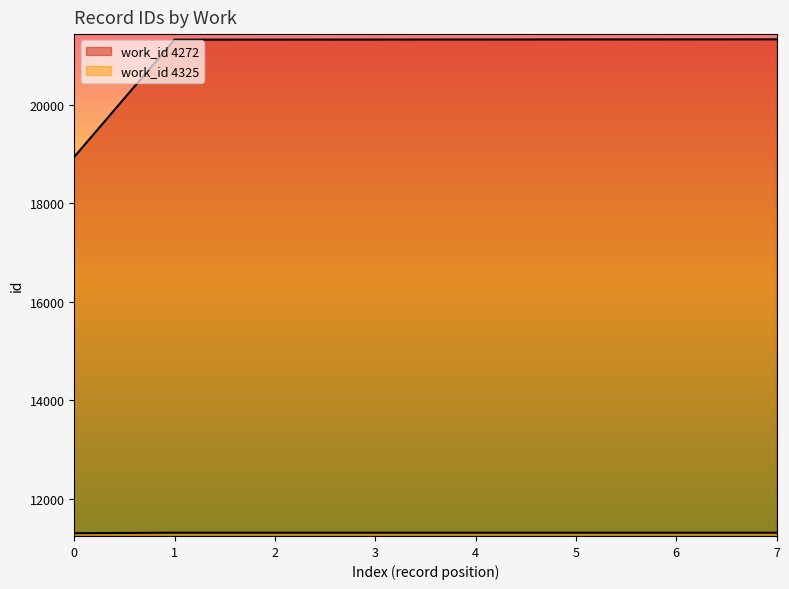

What is the average value?

21032